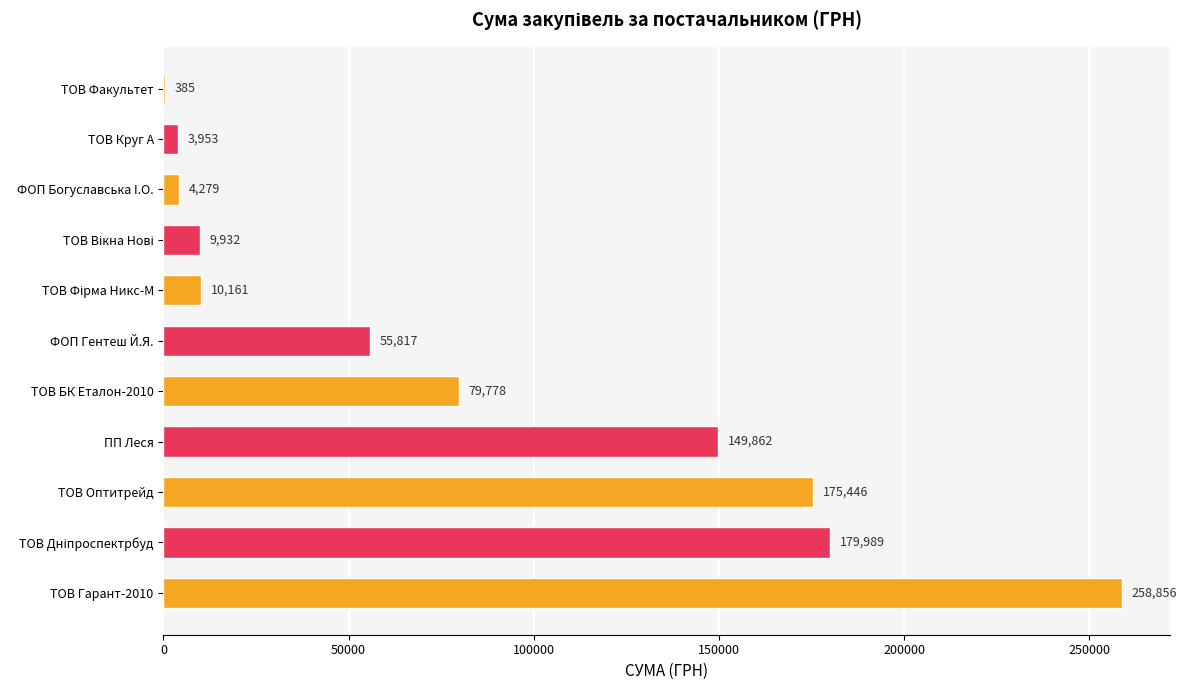

Which category has the highest value across all series?

ТОВ Гарант-2010